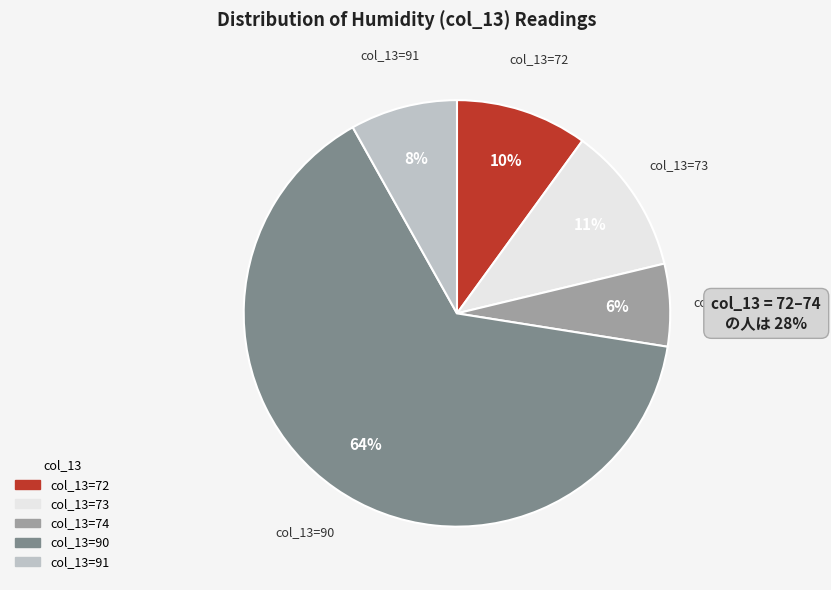

How many slices are in this pie chart?

5